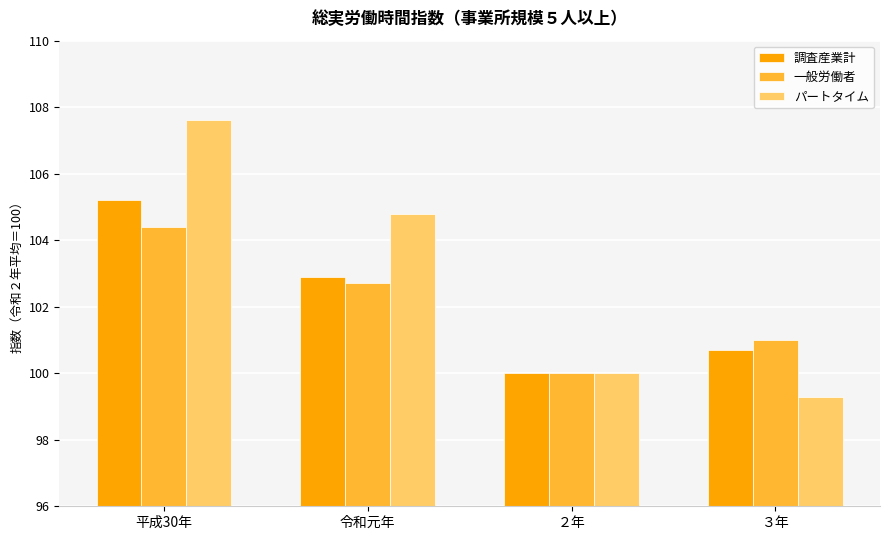

What is the difference between the second highest and minimum values in the 一般労働者 series?

2.7